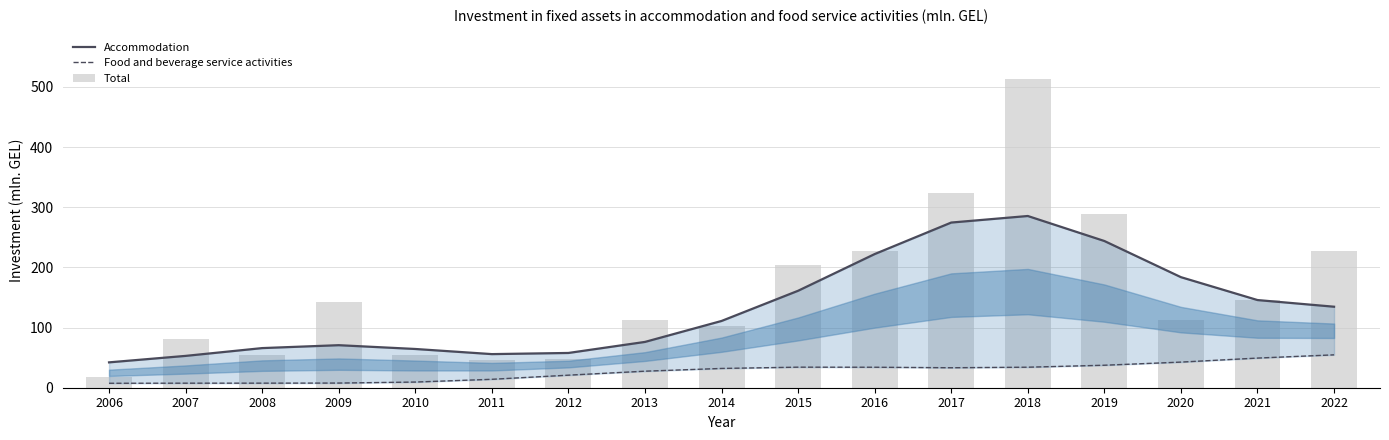

At which label is Food and beverage service activities closest to 31?

2014